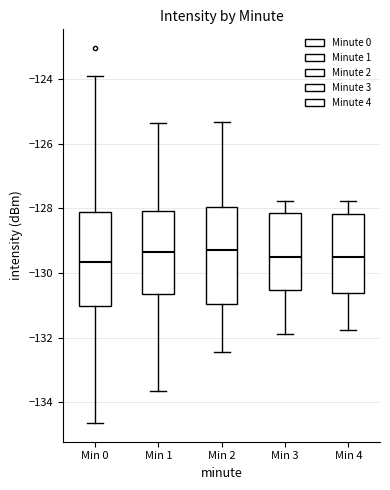

Where does the lower whisker of the box for Min 0 end on the y-axis? The values are not printed on the chart, so give them approximately, as read against the axis.

-134.6